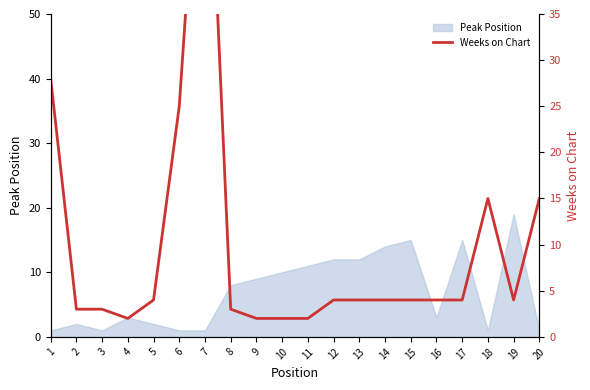

The Peak Position series shows 1 at 1. True or false?

True